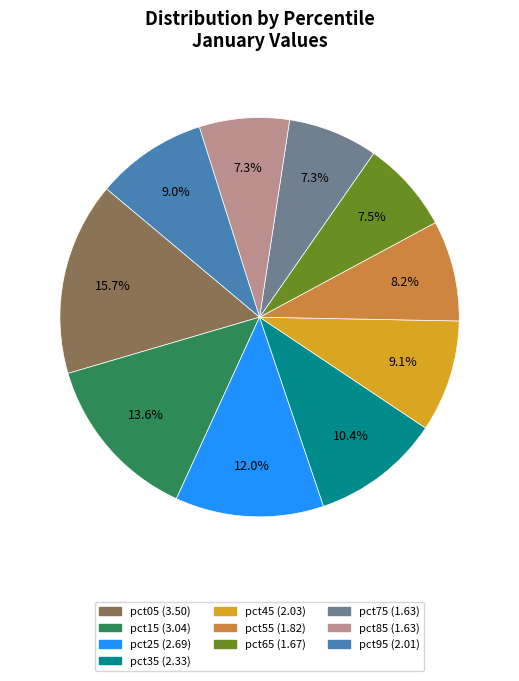

Count the number of slices in the pie.

10